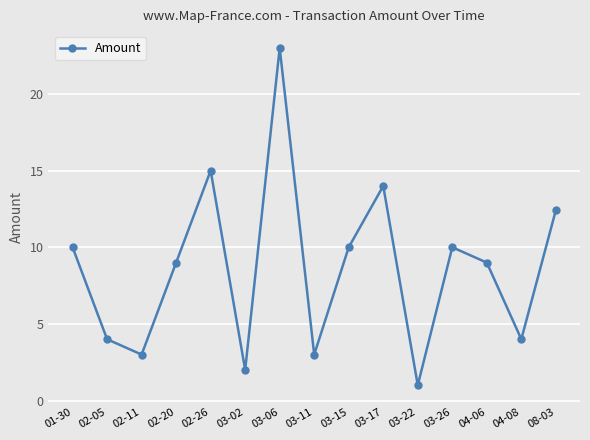

What is the label of the 15th point from the left?

08-03